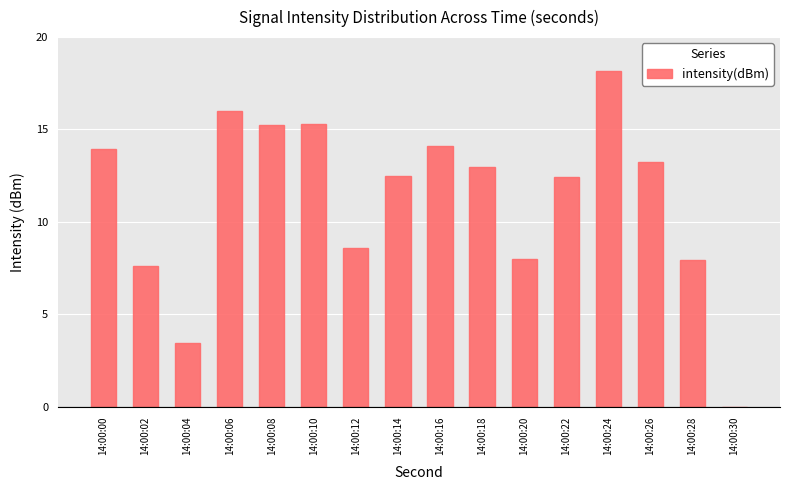

What is the change in value from 14:00:10 to 14:00:14?

-2.8